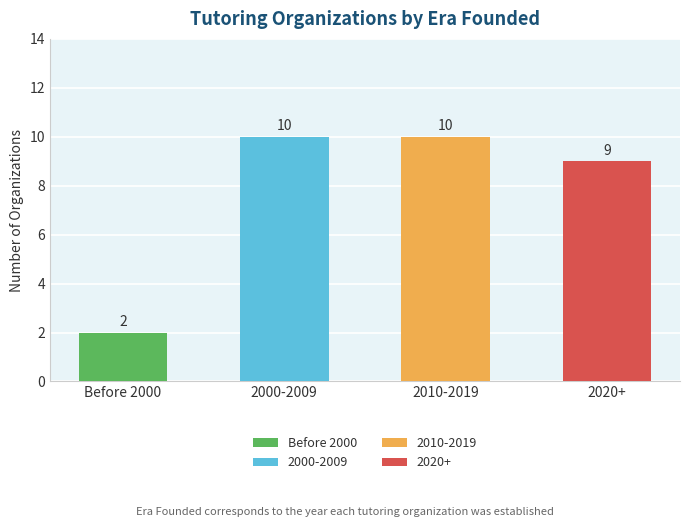

What value does the data have at 2000-2009?

10